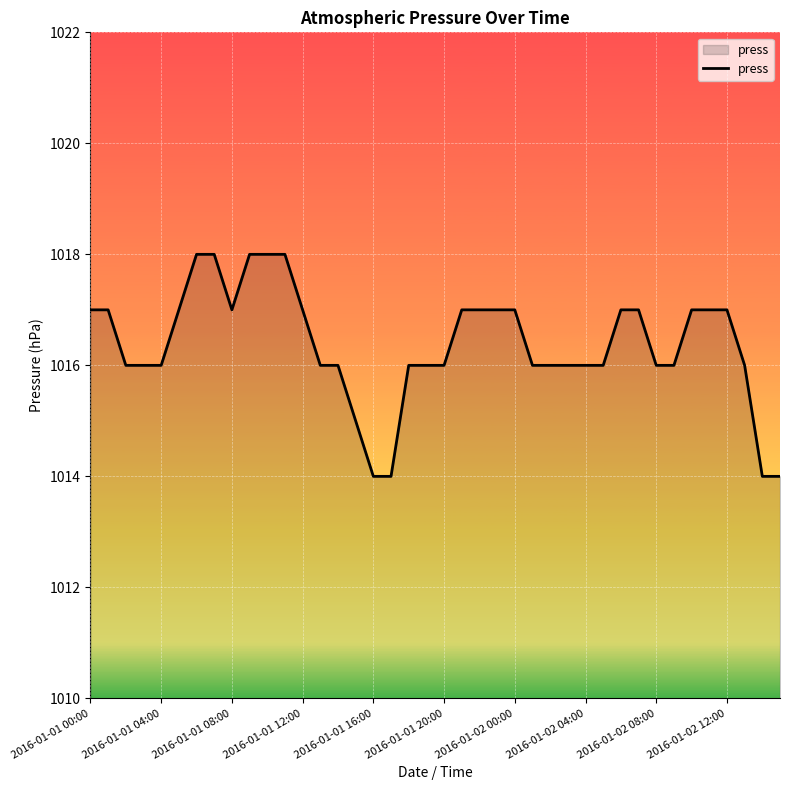

What is the smallest value displayed?

1014